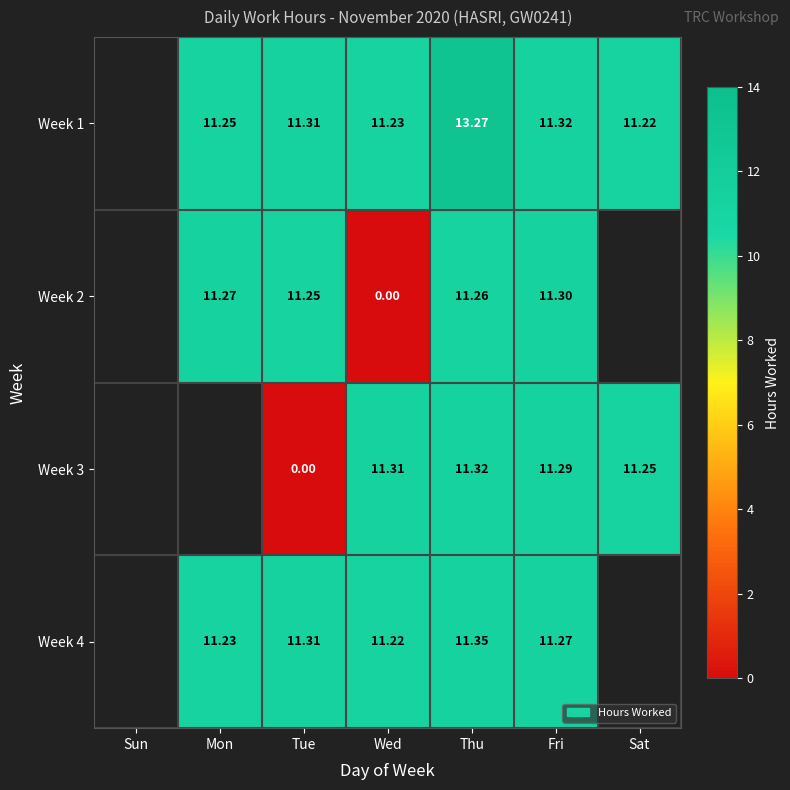

How many series are shown in this chart?

4